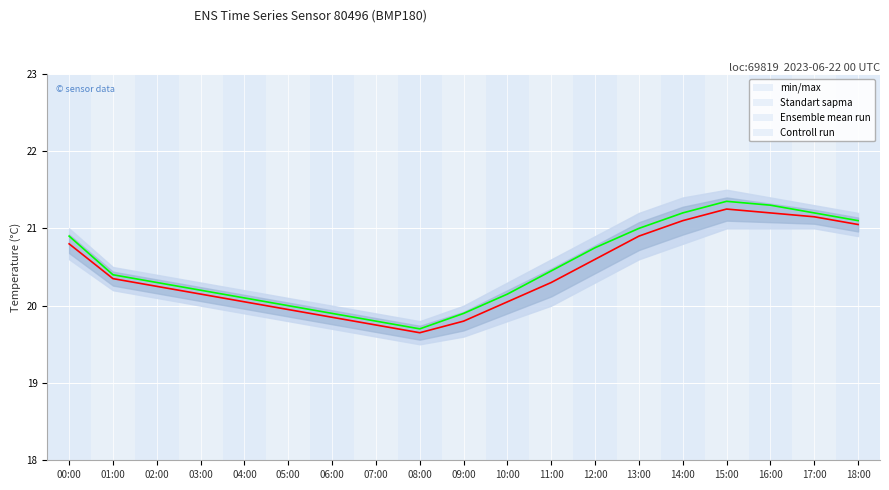

Which series has the largest total across all categories?

Controll run